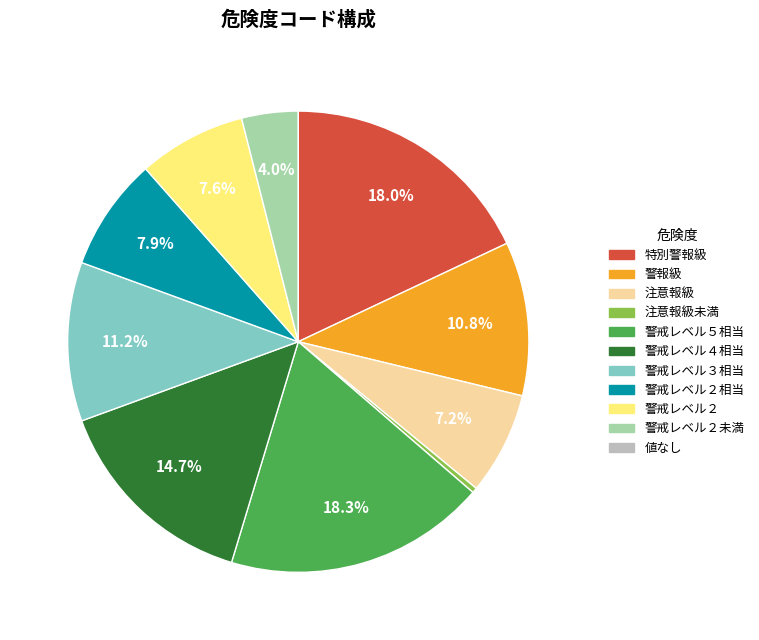

Is there a majority slice in this chart?

No